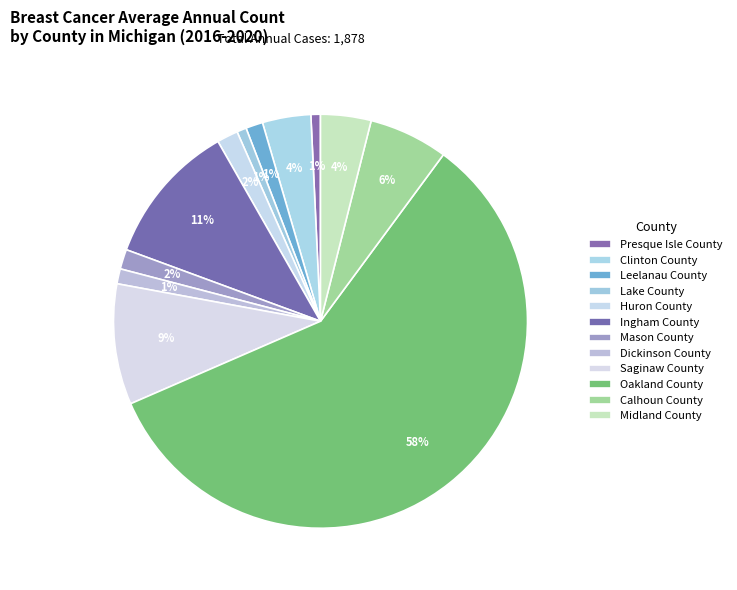

Between Saginaw County and Ingham County, which is larger?

Ingham County